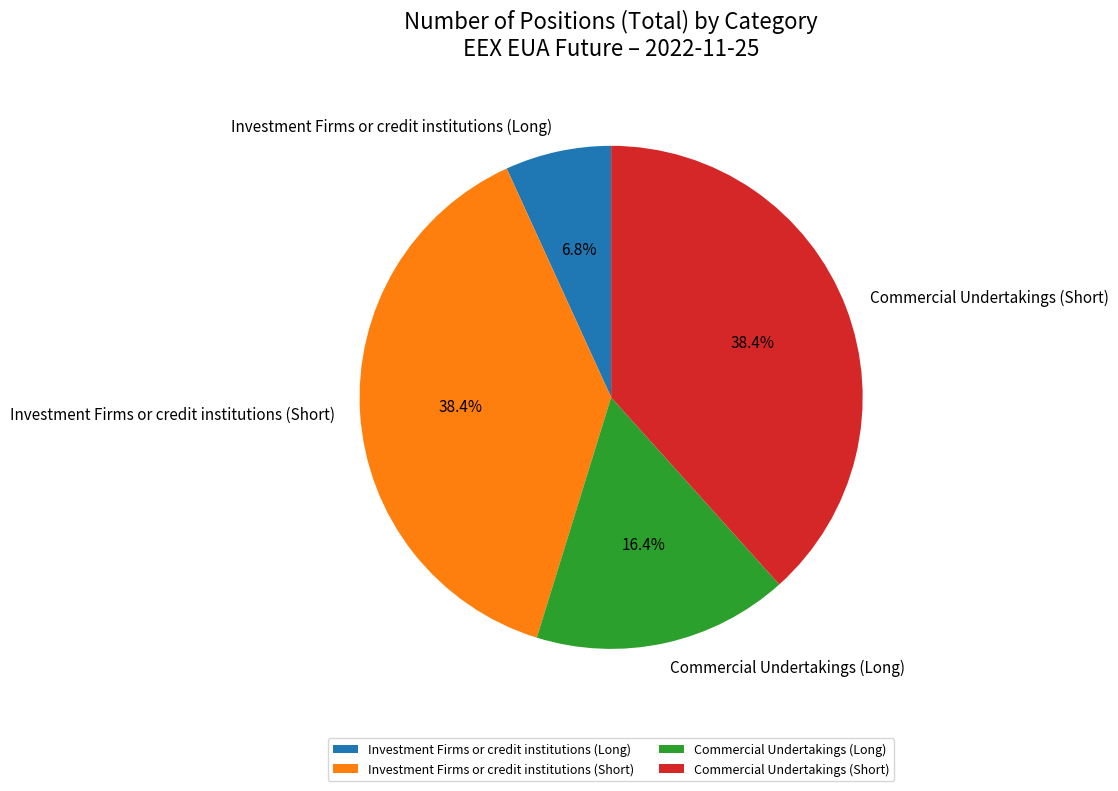

To the nearest percent, what is the combined percentage of Commercial Undertakings (Long) and Investment Firms or credit institutions (Short)?

55%